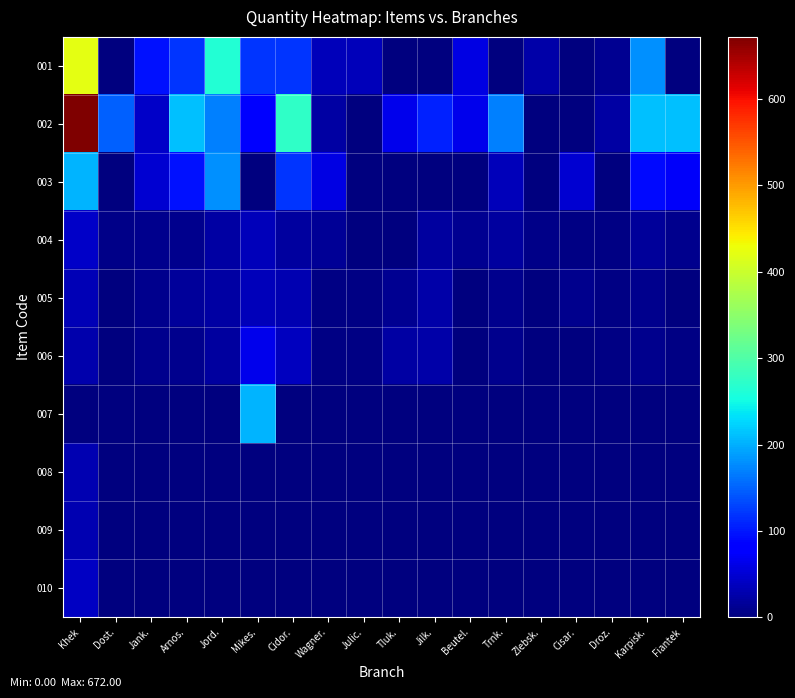

Which has a higher value, Jilk. or Dost.?

Jilk.